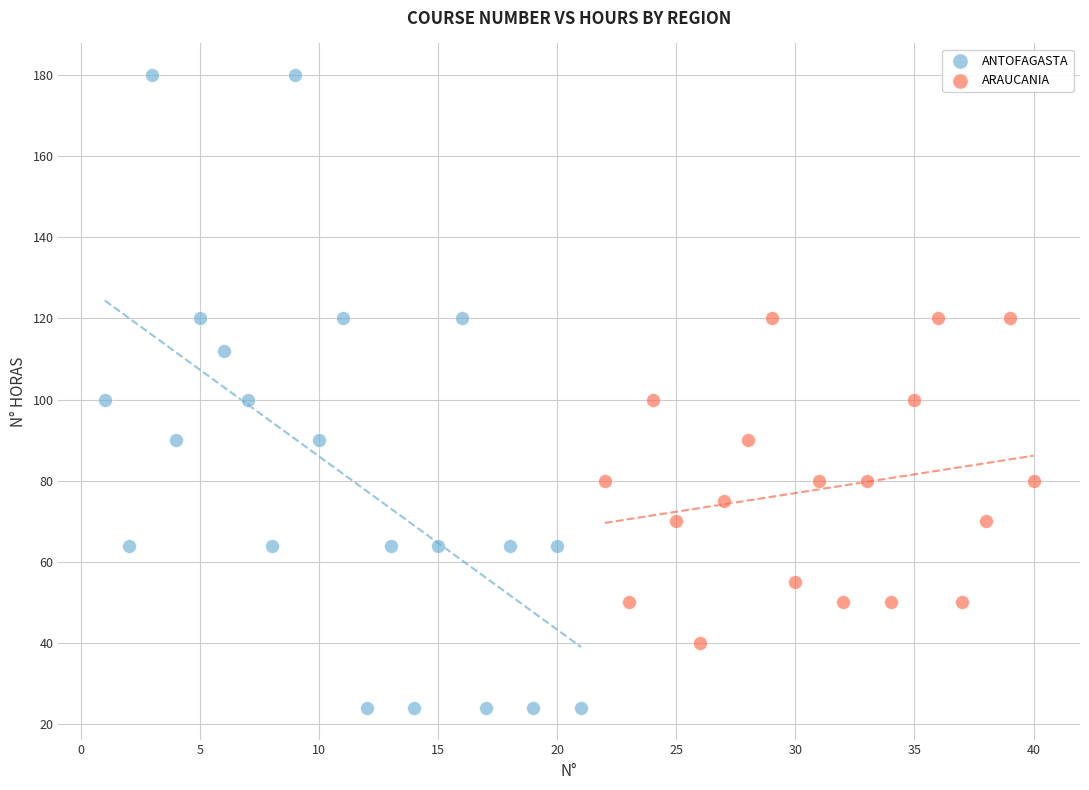

Which series reaches the maximum Y coordinate?

ANTOFAGASTA